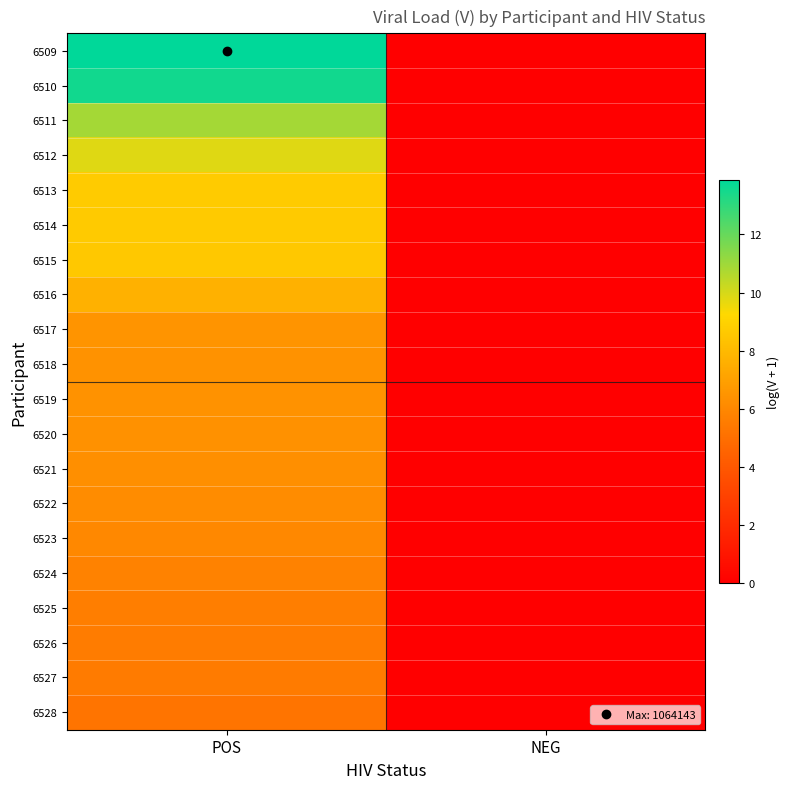

Reading left to right, list all the values displayed in this chart.

6509: POS=13.9	NEG=0.0
6510: POS=13.5	NEG=0.0
6511: POS=10.9	NEG=0.0
6512: POS=9.8	NEG=0.0
6513: POS=8.7	NEG=0.0
6514: POS=8.7	NEG=0.0
6515: POS=8.6	NEG=0.0
6516: POS=7.7	NEG=0.0
6517: POS=6.5	NEG=0.0
6518: POS=6.4	NEG=0.0
6519: POS=6.4	NEG=0.0
6520: POS=6.4	NEG=0.0
6521: POS=6.3	NEG=0.0
6522: POS=6.2	NEG=0.0
6523: POS=6.0	NEG=0.0
6524: POS=5.8	NEG=0.0
6525: POS=5.6	NEG=0.0
6526: POS=5.5	NEG=0.0
6527: POS=5.5	NEG=0.0
6528: POS=5.2	NEG=0.0